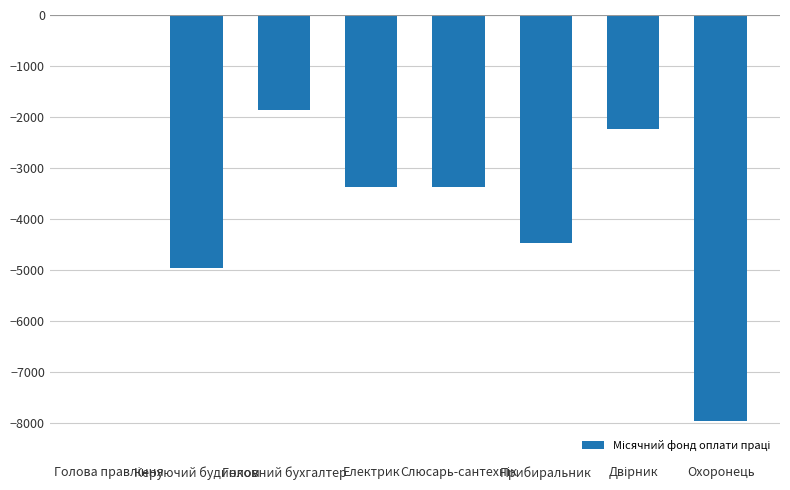

What is the change in value from Керуючий будинком to Головний бухгалтер?

+3105